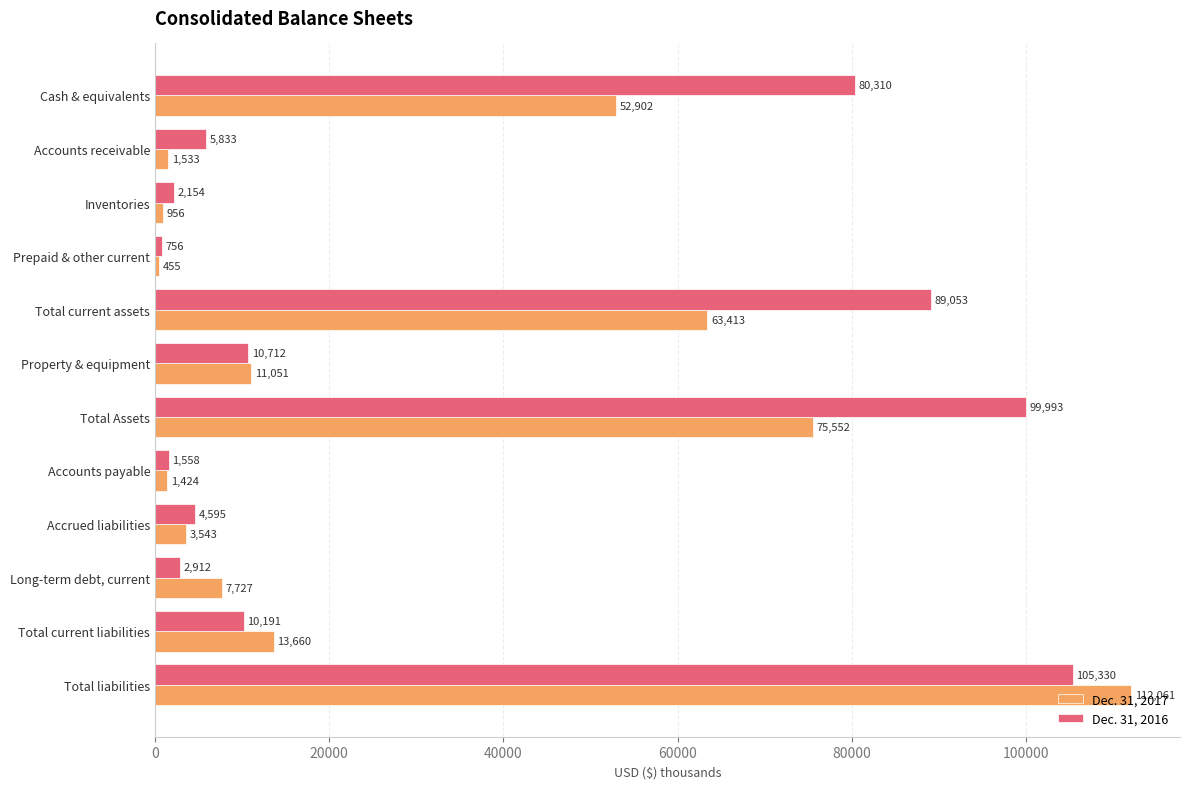

What is the difference between the maximum and minimum values in the Dec. 31, 2016 series?

104574